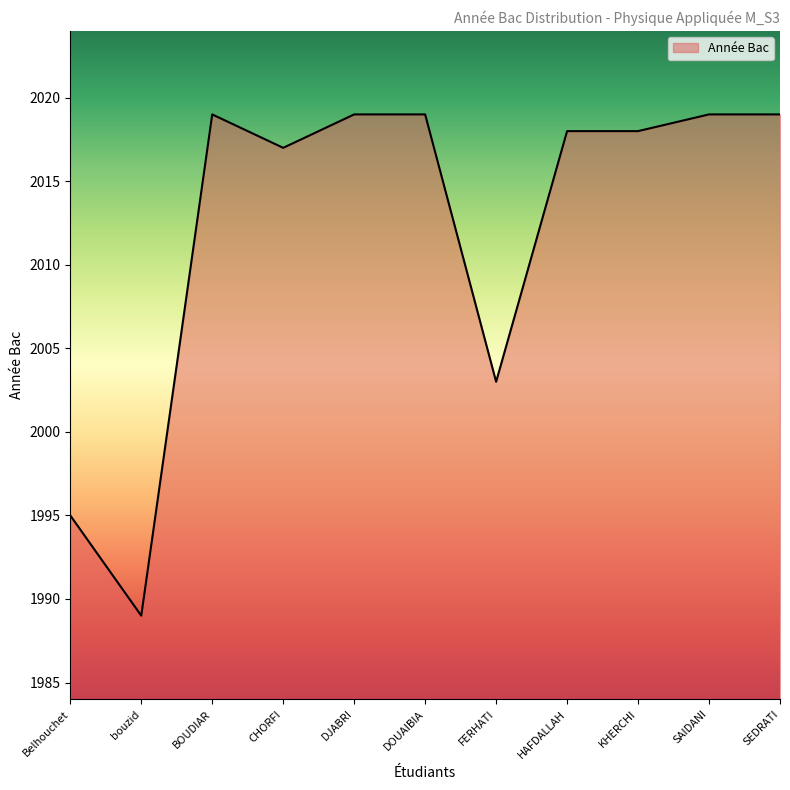

The chart shows a value of 2017 at CHORFI. True or false?

True